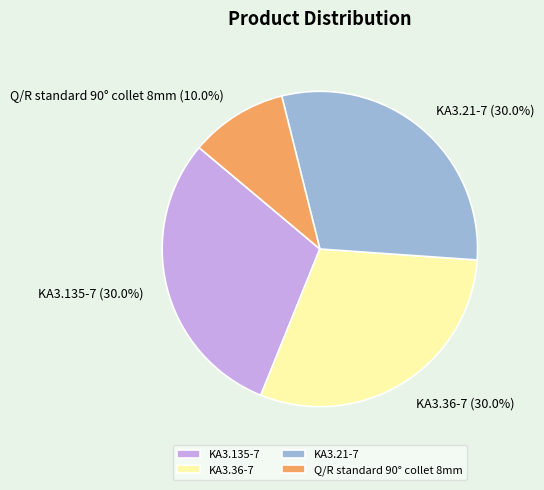

Approximately how many times larger is the value at KA3.135-7 compared to KA3.21-7?

1.0